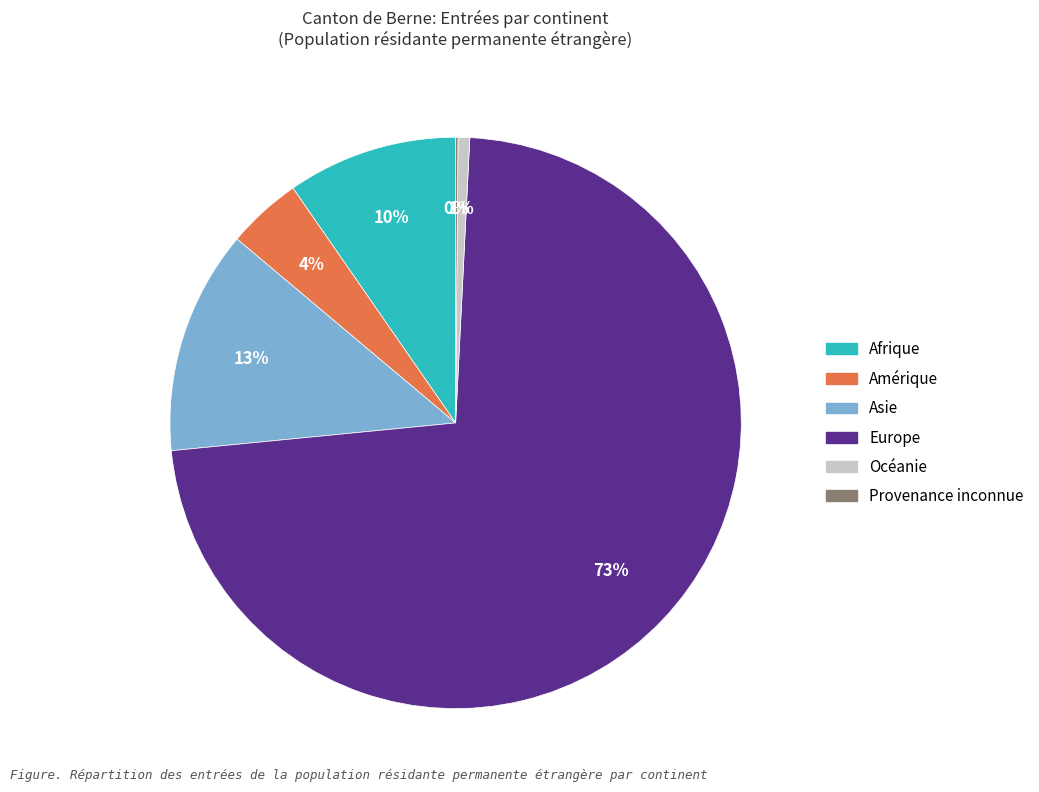

The Amérique slice represents 4% of the pie. True or false?

True